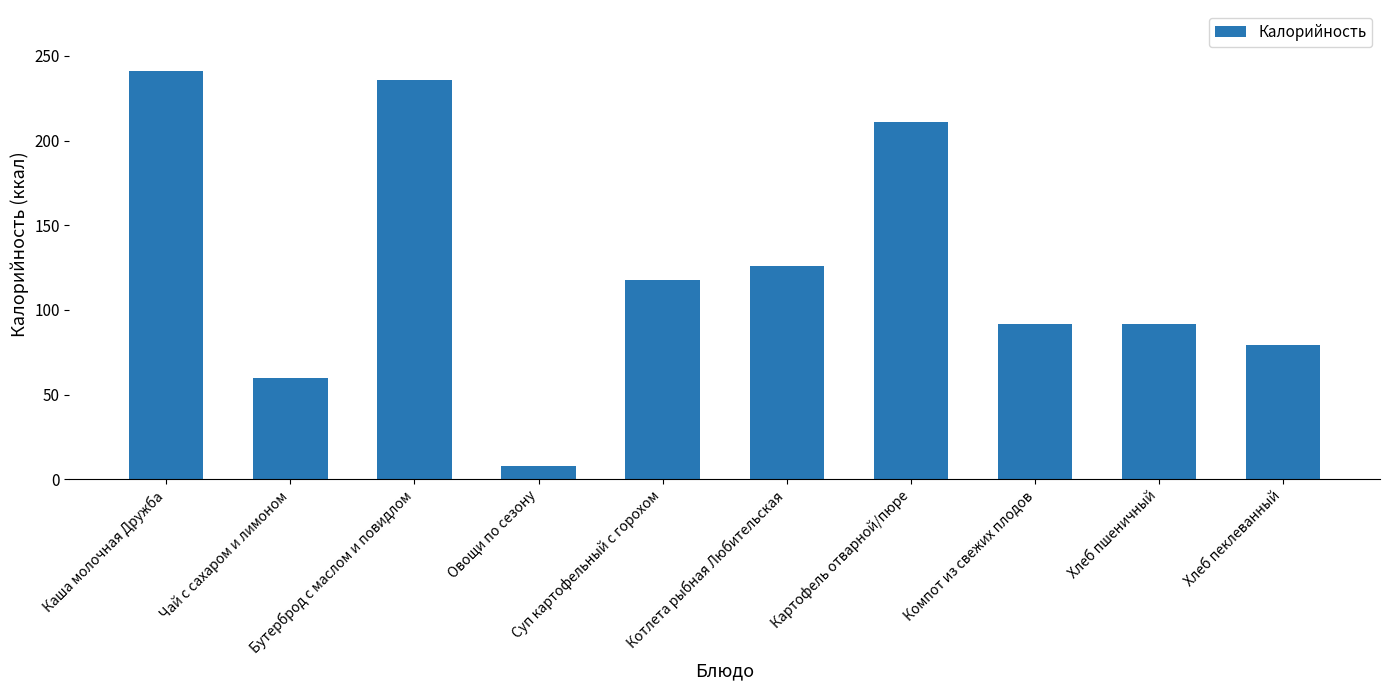

What is the difference between the maximum and minimum values?

233.4